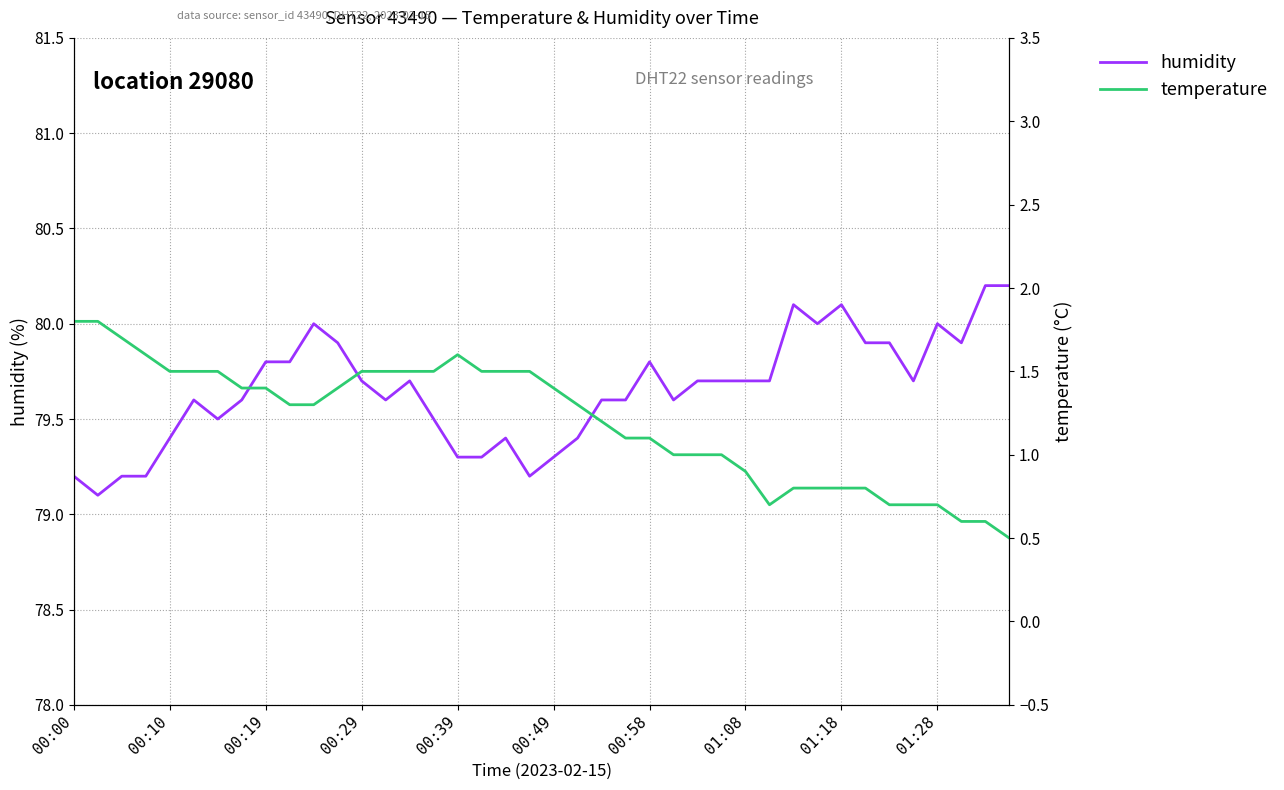

What is the minimum value for humidity?

79.1